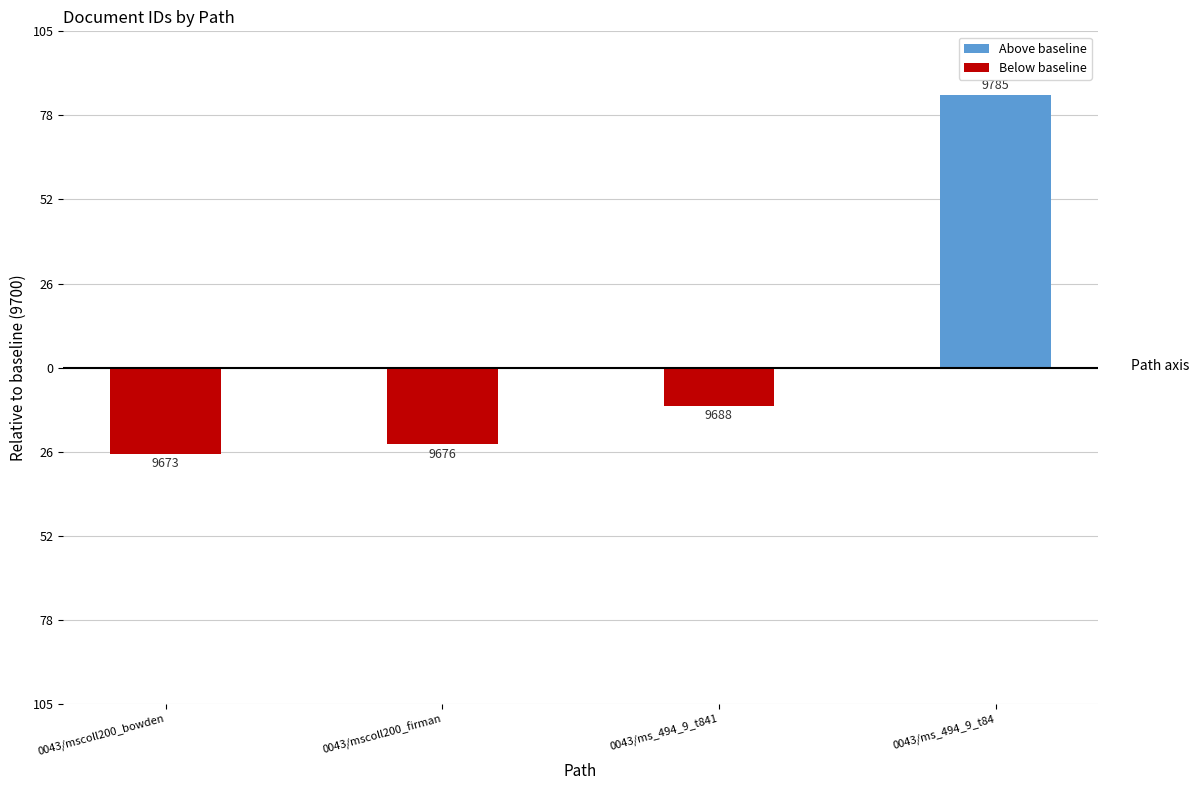

Which category has the lowest value in the Below baseline series?

0043/mscoll200_bowden